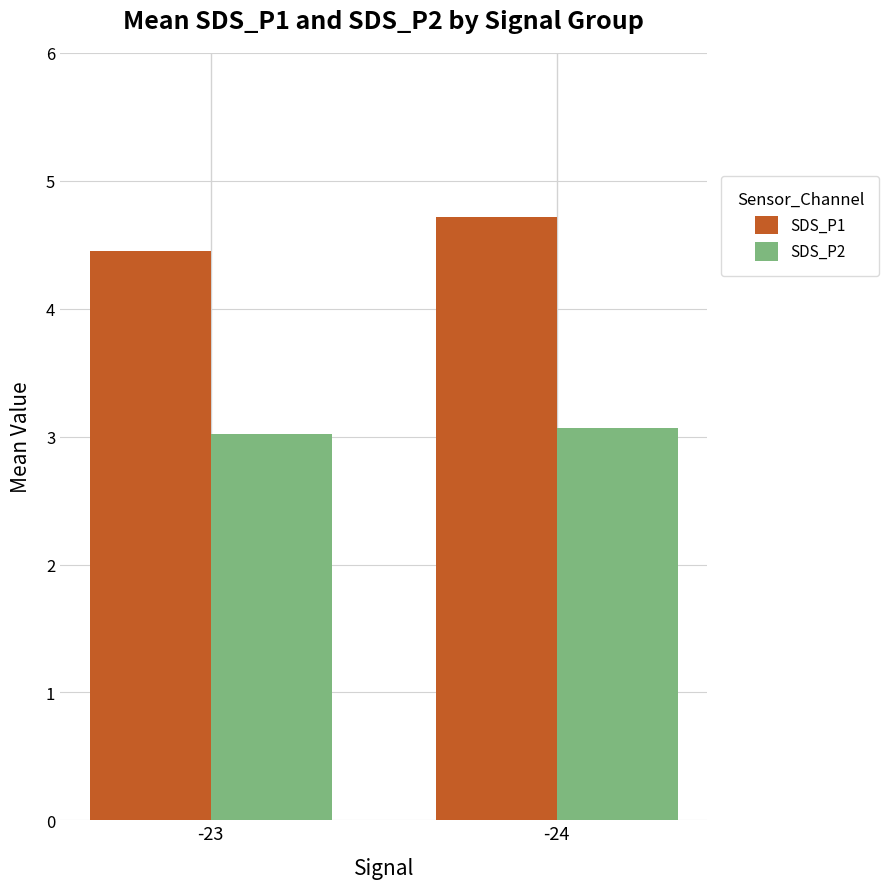

Is the value of SDS_P1 at -24 greater than the value of SDS_P2 at -24?

Yes